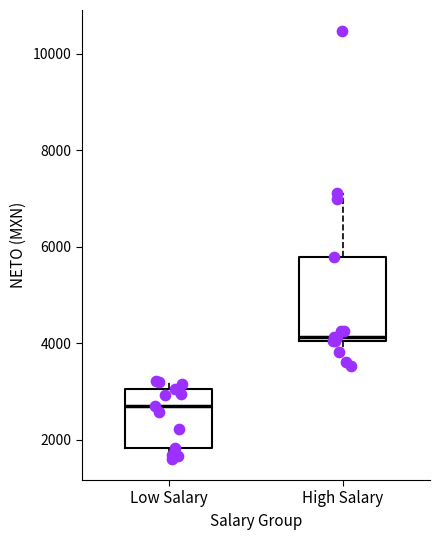

Reading left to right, transcribe this box plot: for each box, give where its median line is, the range the box spans, and where its two whiskers end, as read against the y-axis. The values are not printed on the chart, so give them approximately, as read against the axis.

Low Salary: median 2600, box 1800 to 3000, whiskers 1600 to 3200
High Salary: median 4200, box 4000 to 5800, whiskers 3600 to 7200